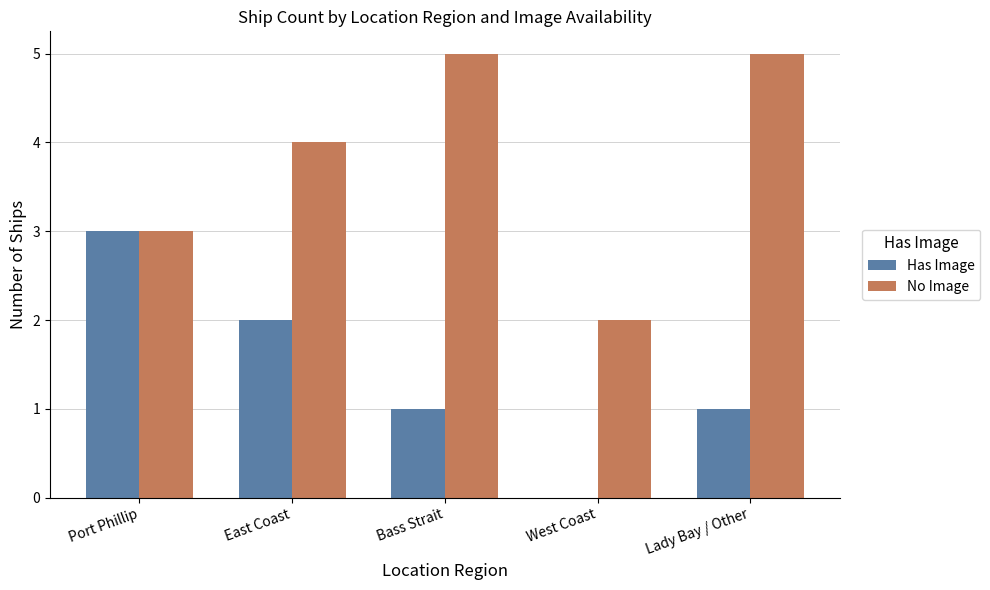

What is the maximum value shown in the chart?

5